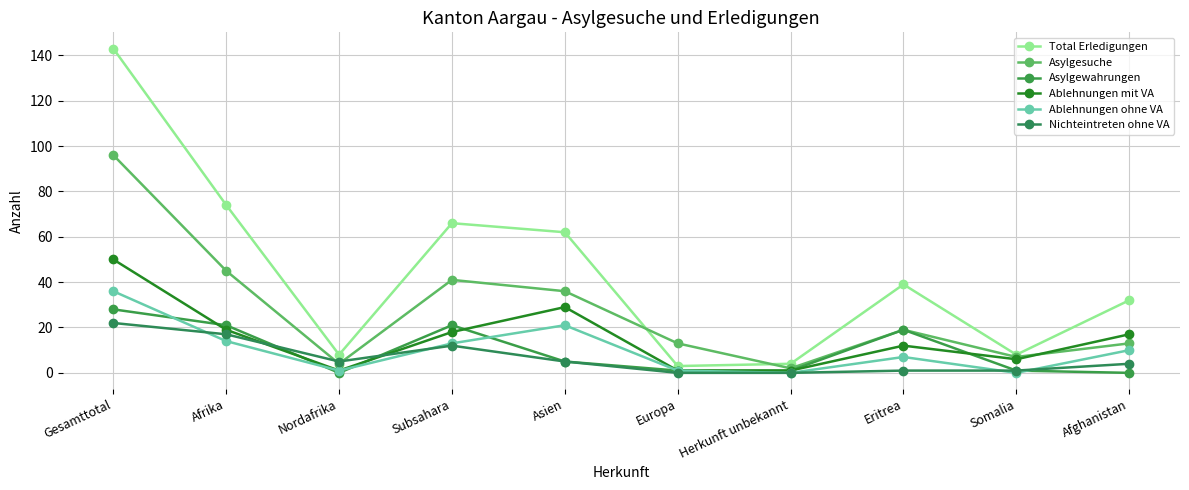

What is the label of the 9th point from the left?

Somalia